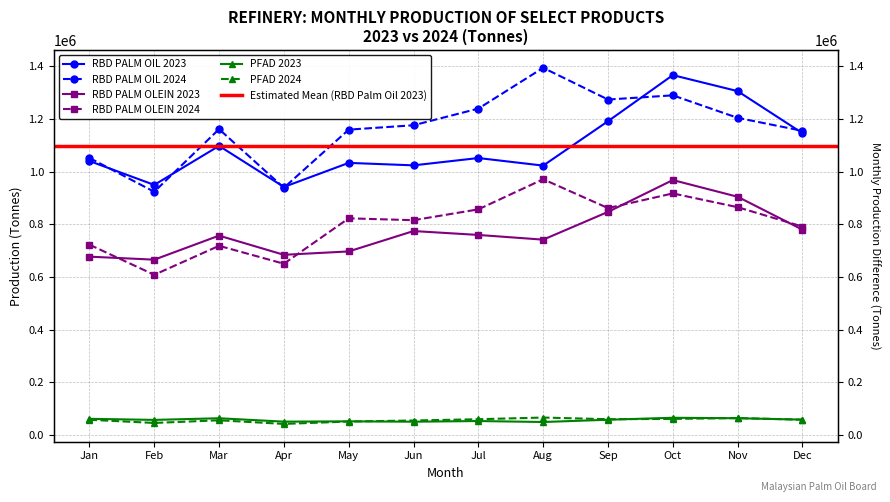

Reading right to left, transcribe all the data shown in this chart.

RBD PALM OIL 2023: Dec=1146469	Nov=1306111	Oct=1366915	Sep=1191856	Aug=1023306	Jul=1052069	Jun=1024254	May=1033630	Apr=942226	Mar=1098118	Feb=950013	Jan=1040710
RBD PALM OIL 2024: Dec=1155331	Nov=1204622	Oct=1290115	Sep=1274196	Aug=1394650	Jul=1239792	Jun=1176558	May=1159873	Apr=939112	Mar=1161764	Feb=923981	Jan=1052492
RBD PALM OLEIN 2023: Dec=780008	Nov=905006	Oct=968450	Sep=847539	Aug=742132	Jul=760026	Jun=774818	May=697397	Apr=684592	Mar=757412	Feb=666147	Jan=677570
RBD PALM OLEIN 2024: Dec=791878	Nov=865408	Oct=917712	Sep=861978	Aug=971566	Jul=857189	Jun=816005	May=823142	Apr=650667	Mar=718748	Feb=608696	Jan=723056
PFAD 2023: Dec=58737	Nov=63994	Oct=65797	Sep=58315	Aug=49706	Jul=53419	Jun=50840	May=52250	Apr=51044	Mar=63940	Feb=57680	Jan=61836
PFAD 2024: Dec=58477	Nov=64709	Oct=61501	Sep=60352	Aug=66657	Jul=60280	Jun=55425	May=51484	Apr=42455	Mar=56243	Feb=46168	Jan=58208